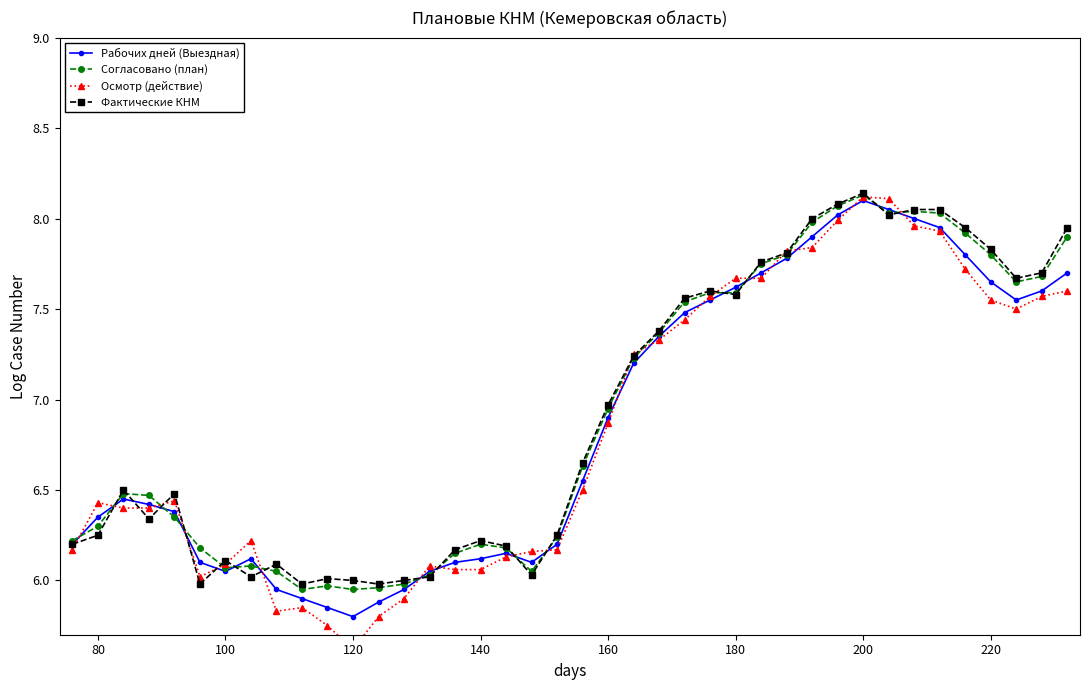

How many lines are shown in the chart?

4